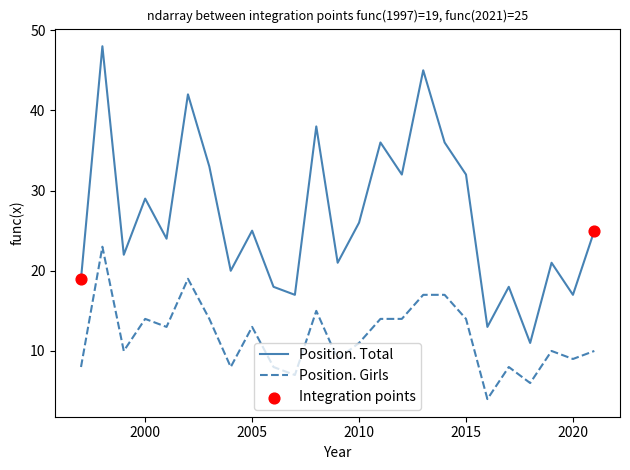

Which series has the largest total across all categories?

Position. Total